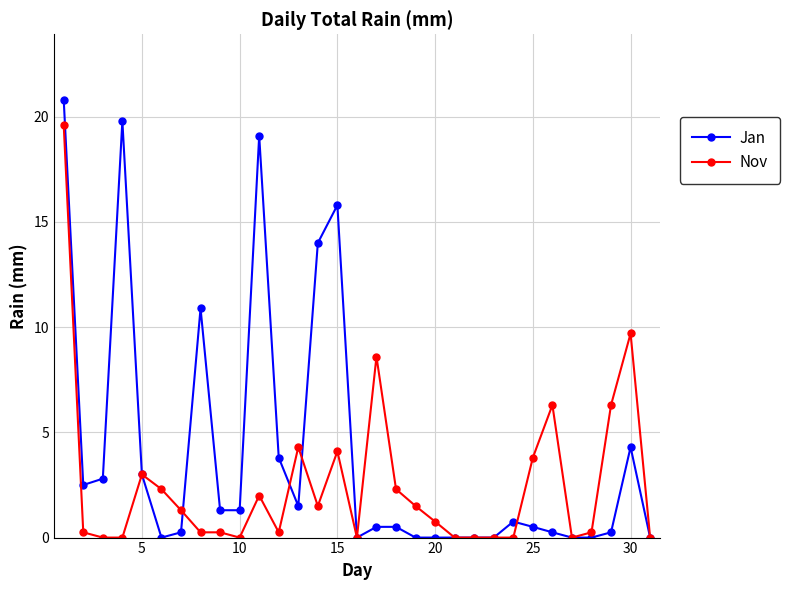

Which series has the largest total across all categories?

Jan